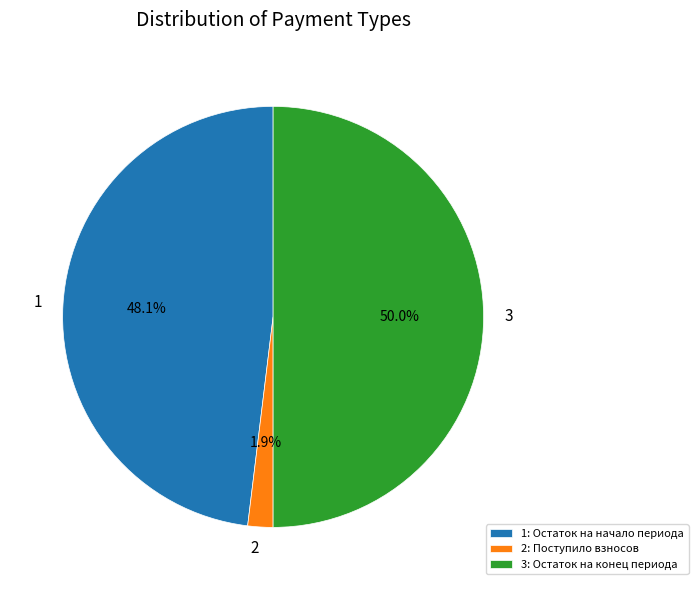

Does 1 account for over 50% of the chart?

No